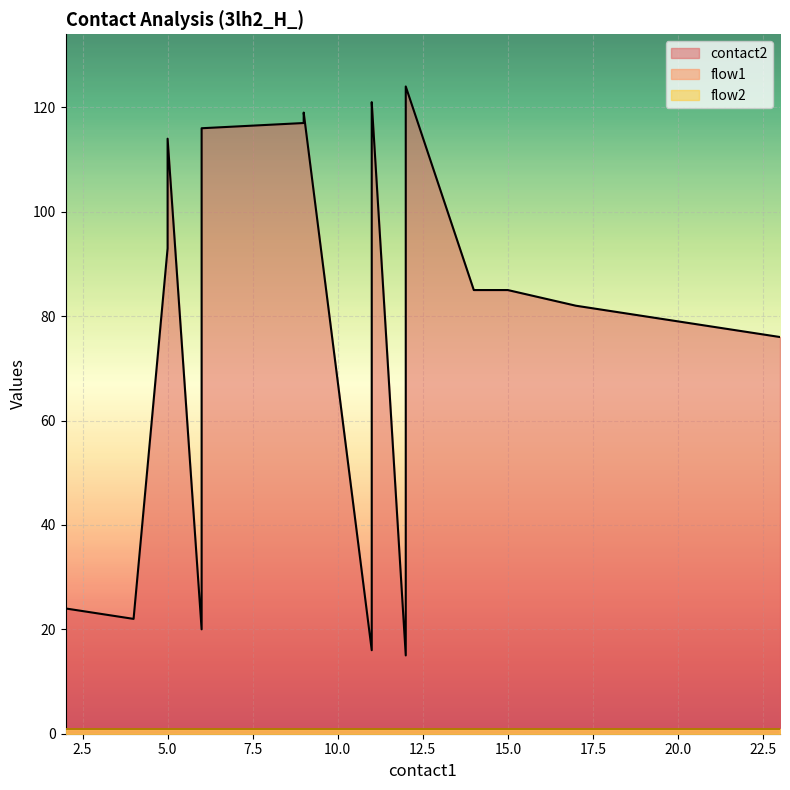

True or false: flow1 and contact2 cross at least once.

False